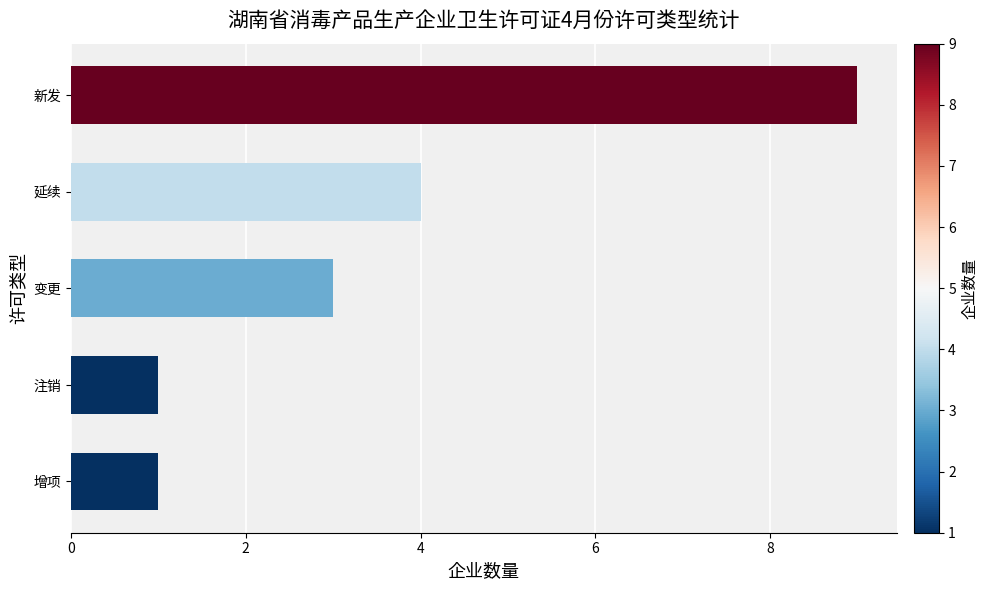

What is the difference between the maximum and minimum values?

8